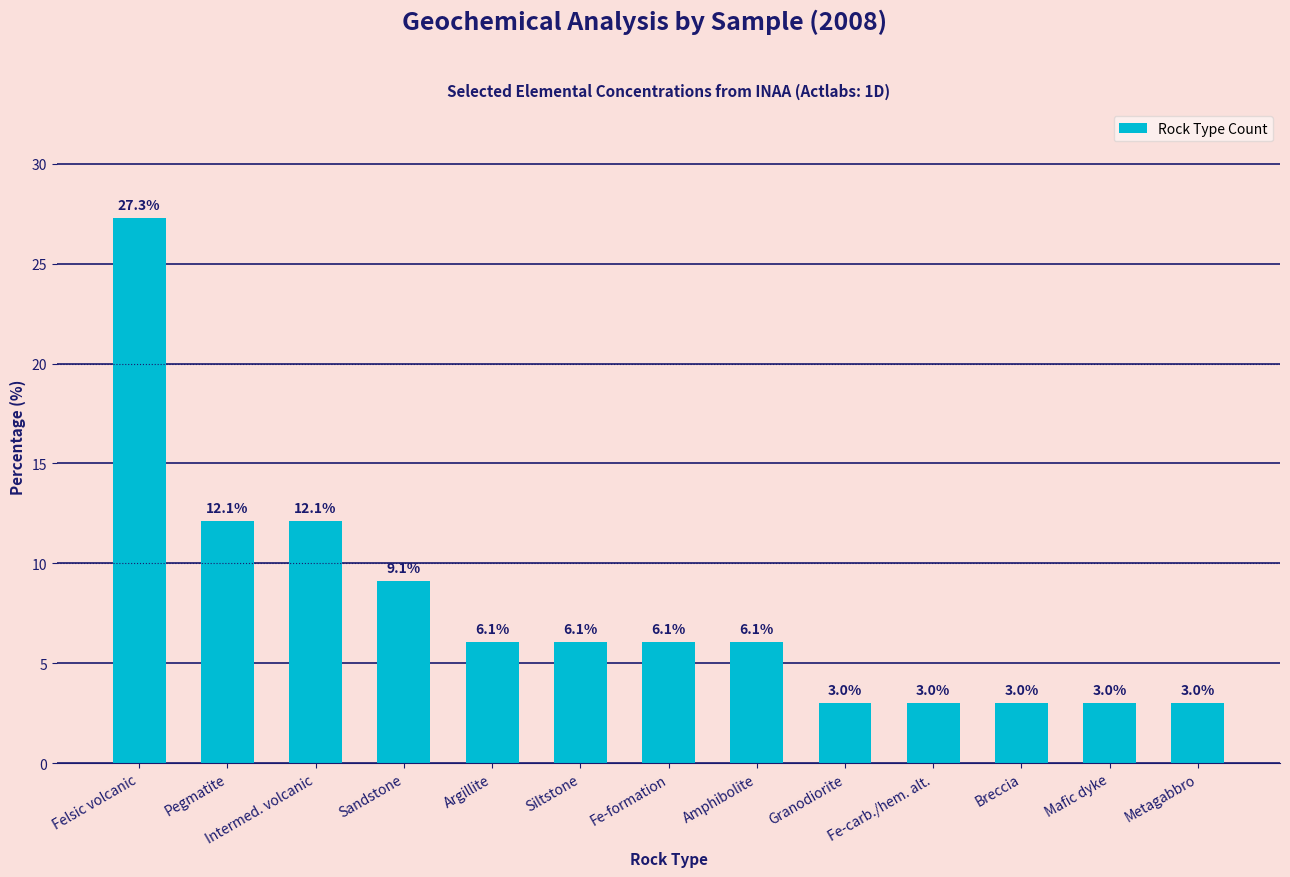

Which label corresponds to the largest value in the chart?

Felsic volcanic